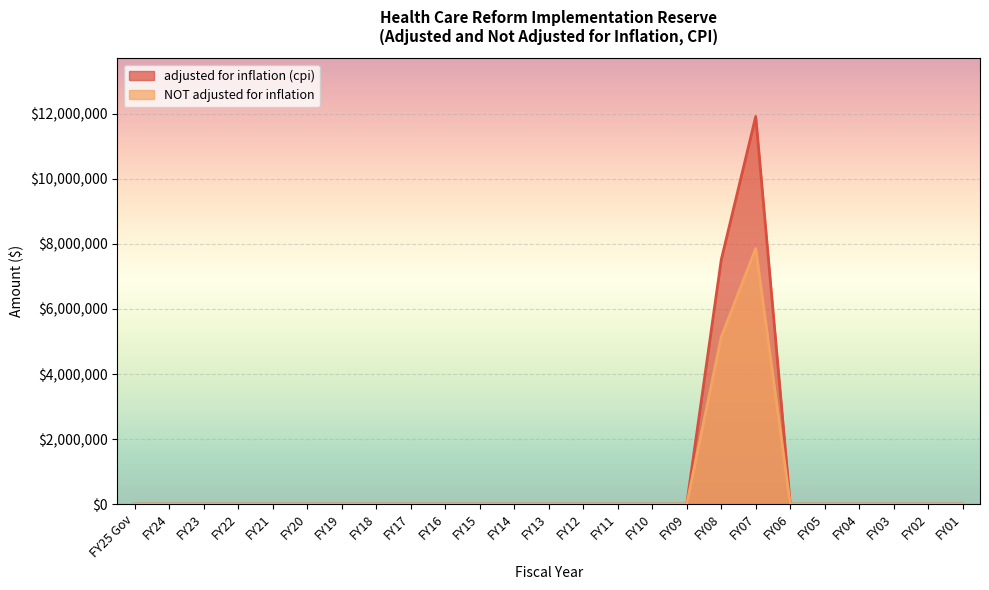

The value of NOT adjusted for inflation at FY25 Gov is 0. True or false?

True